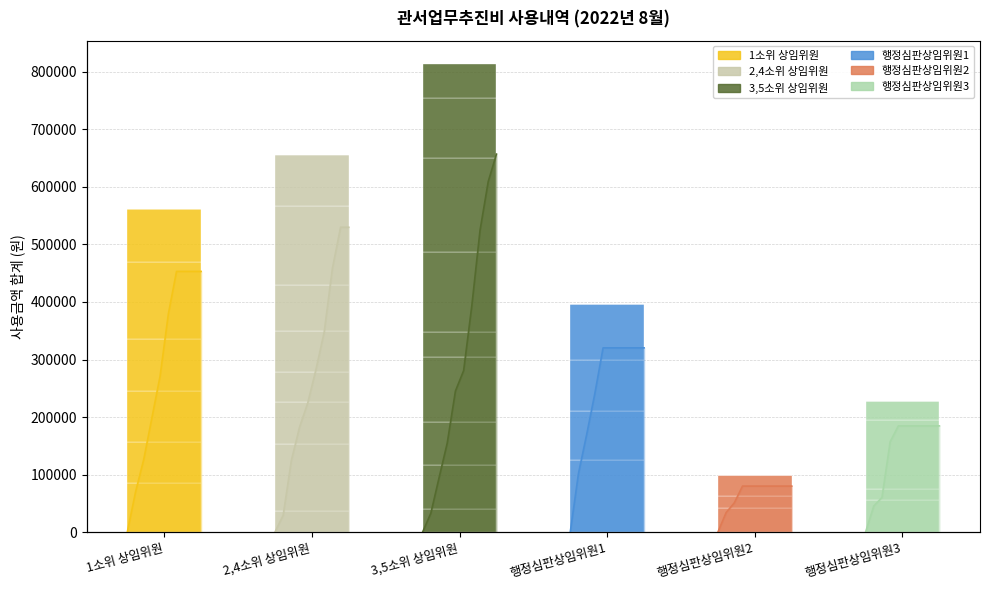

Which has a higher value, 2,4소위 상임위원 or 행정심판상임위원3?

행정심판상임위원3